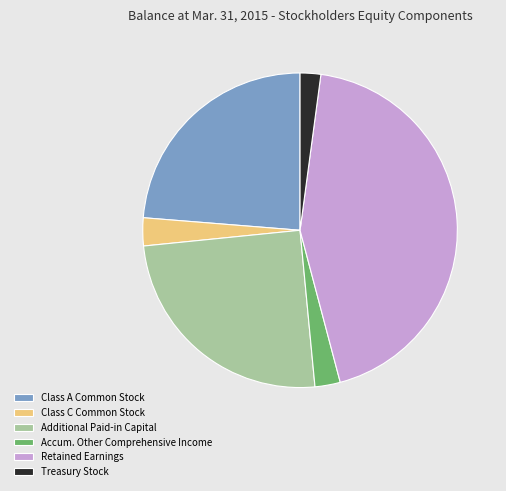

Is there any slice that represents more than half of the pie?

No